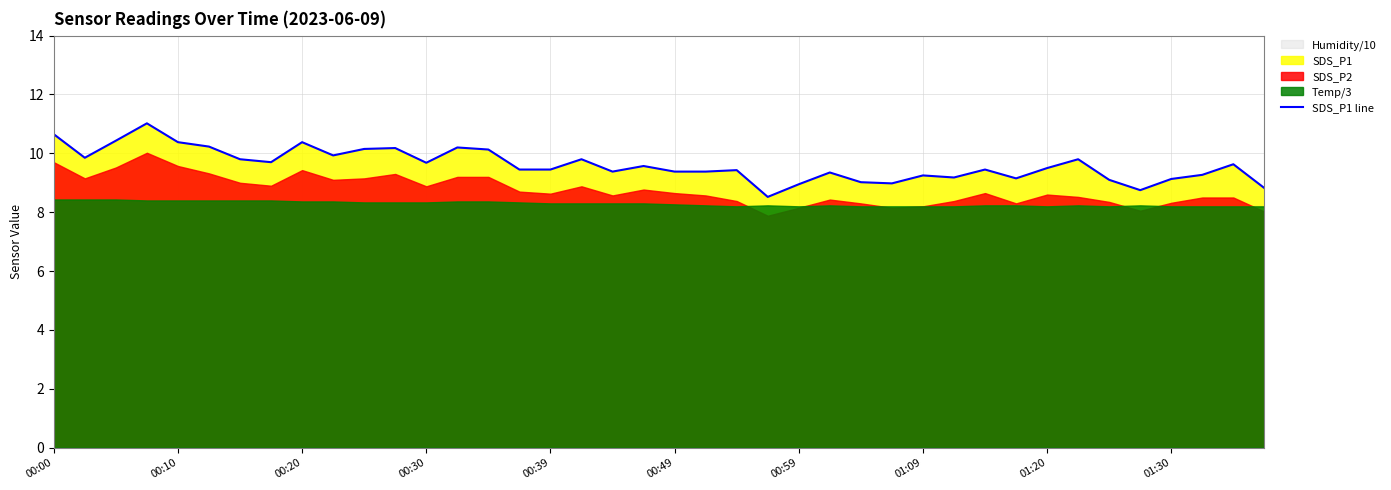

True or false: SDS_P1 line has a value of 16.4 at 01:09.

False